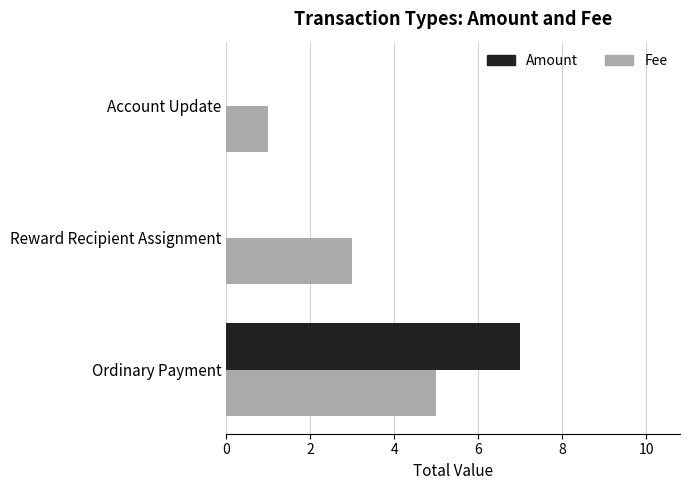

Is the value of Fee at Account Update greater than the value of Amount at Account Update?

Yes